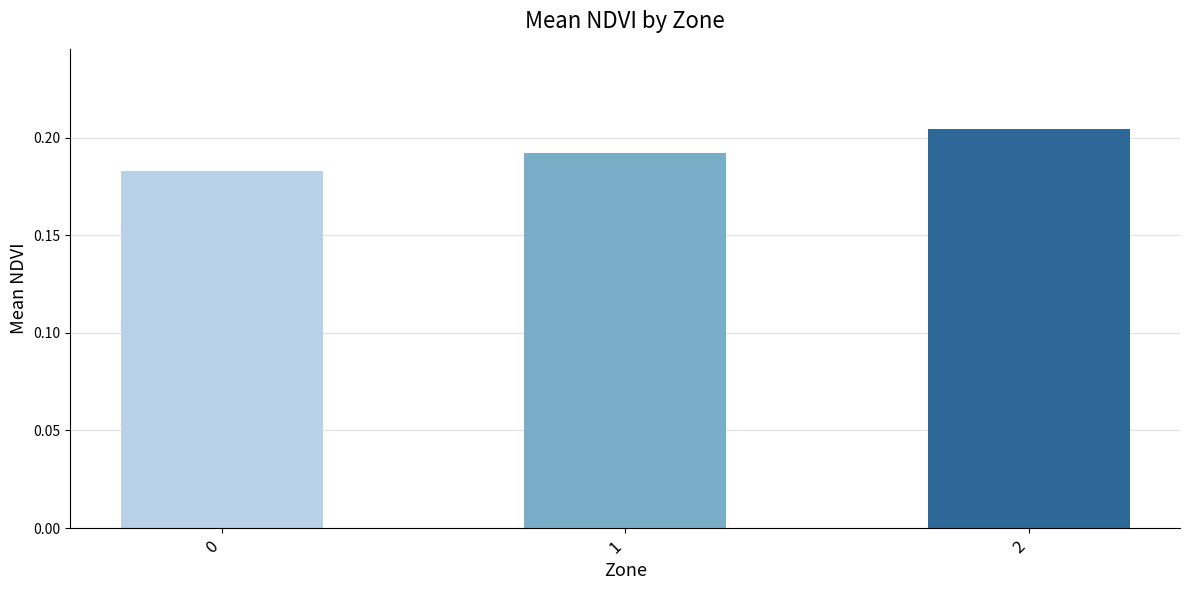

How many bars are there in total?

3